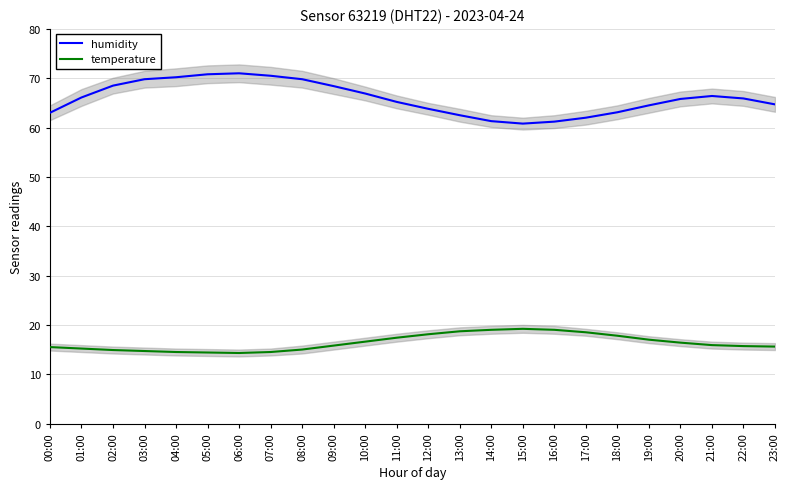

What position from the right is 16:00?

8